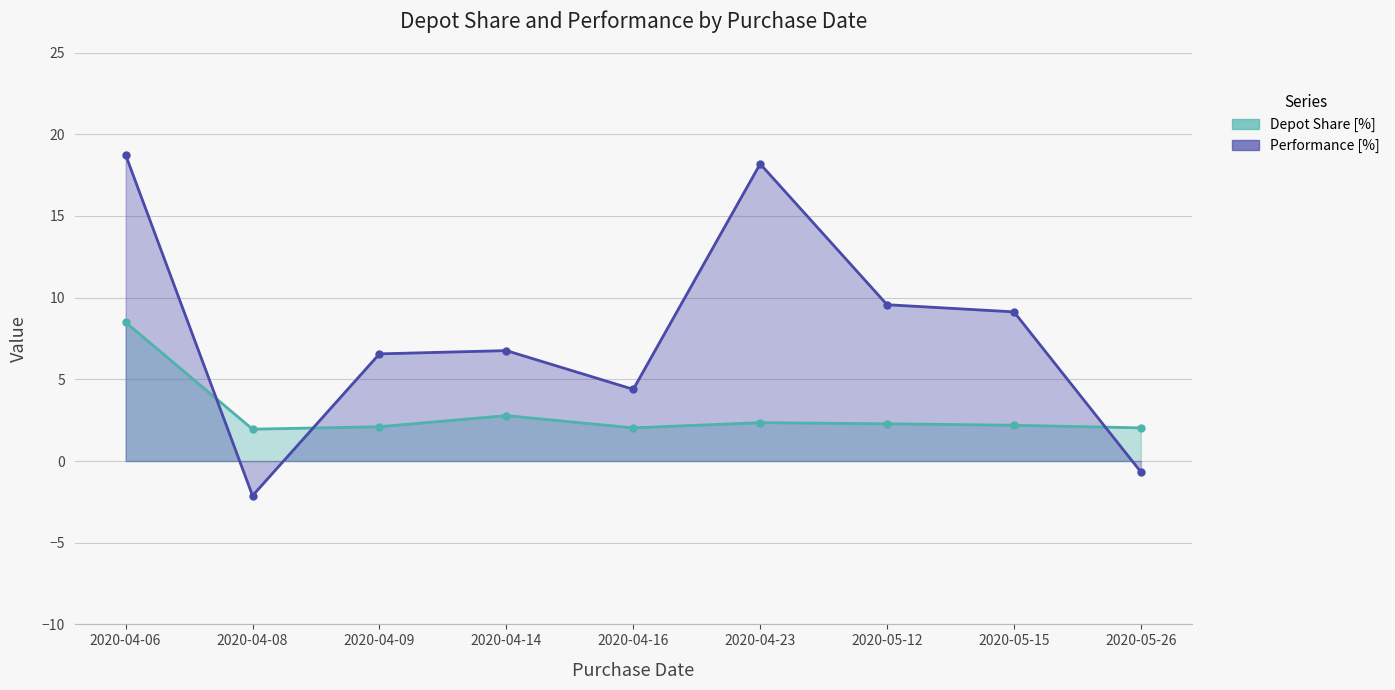

In Performance [%] line, how many points are higher than both neighbors (excluding endpoints)?

2